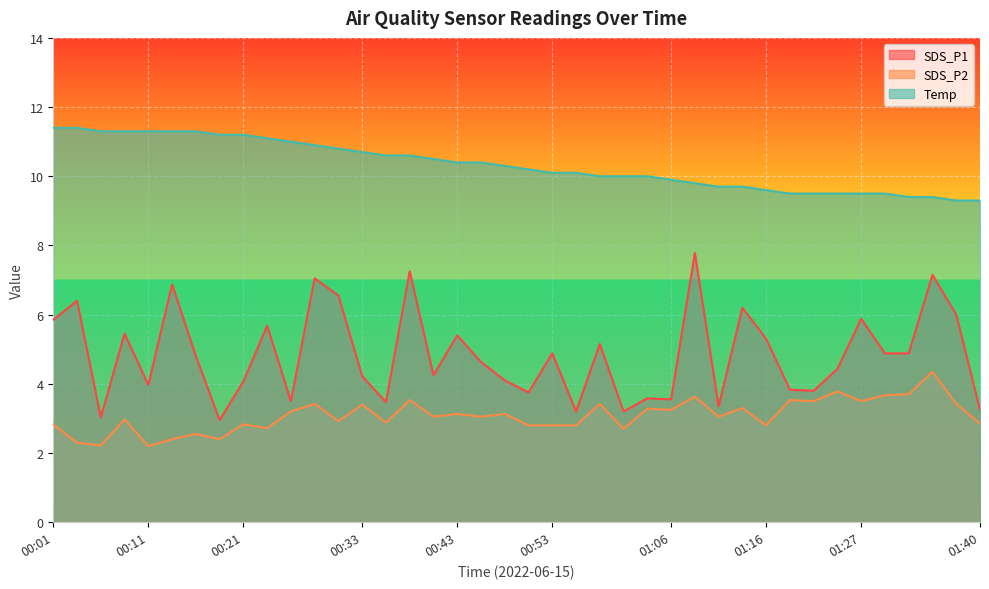

At which label does Temp reach its peak?

00:01